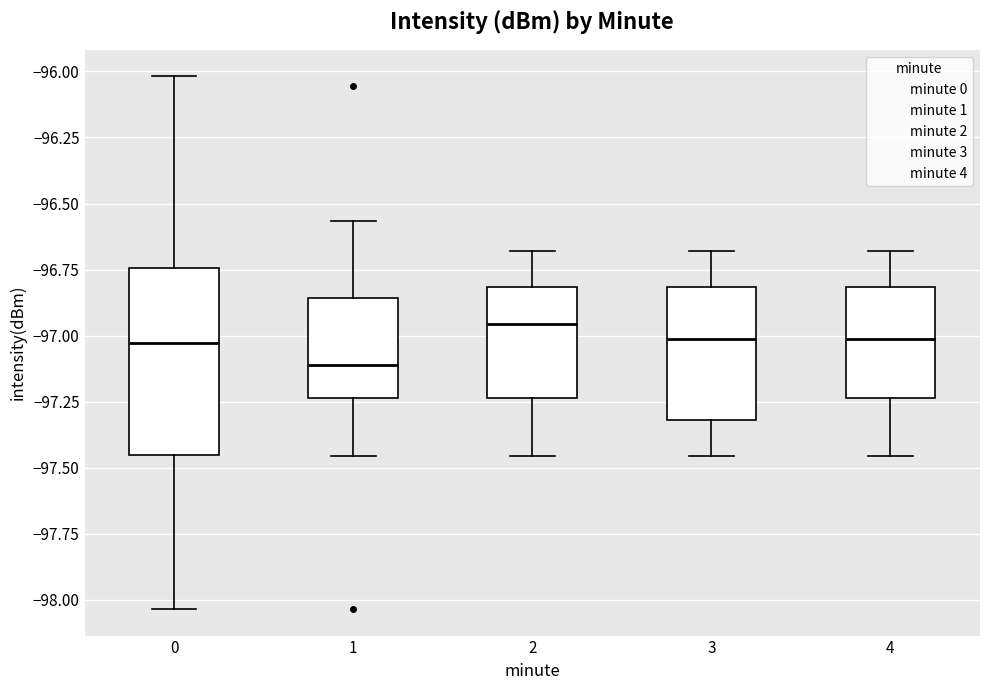

Which box is the tallest, from its lower edge to its upper edge?

0